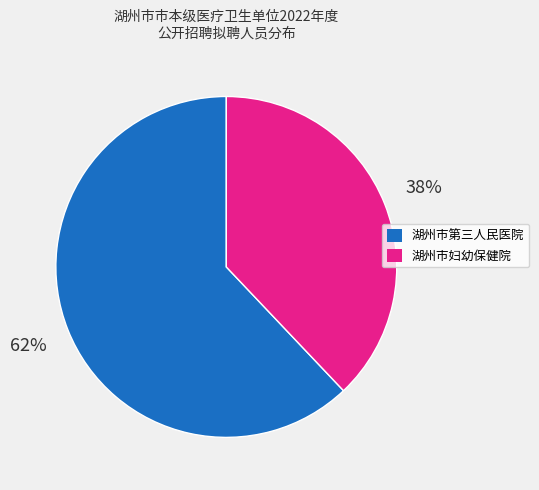

To the nearest percent, what portion does 湖州市第三人民医院 represent?

62%